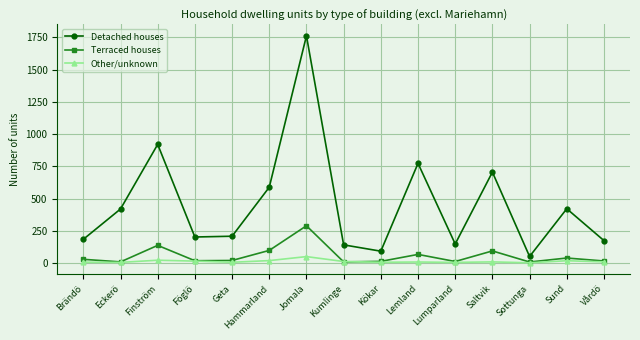

What position from the left is Hammarland?

6